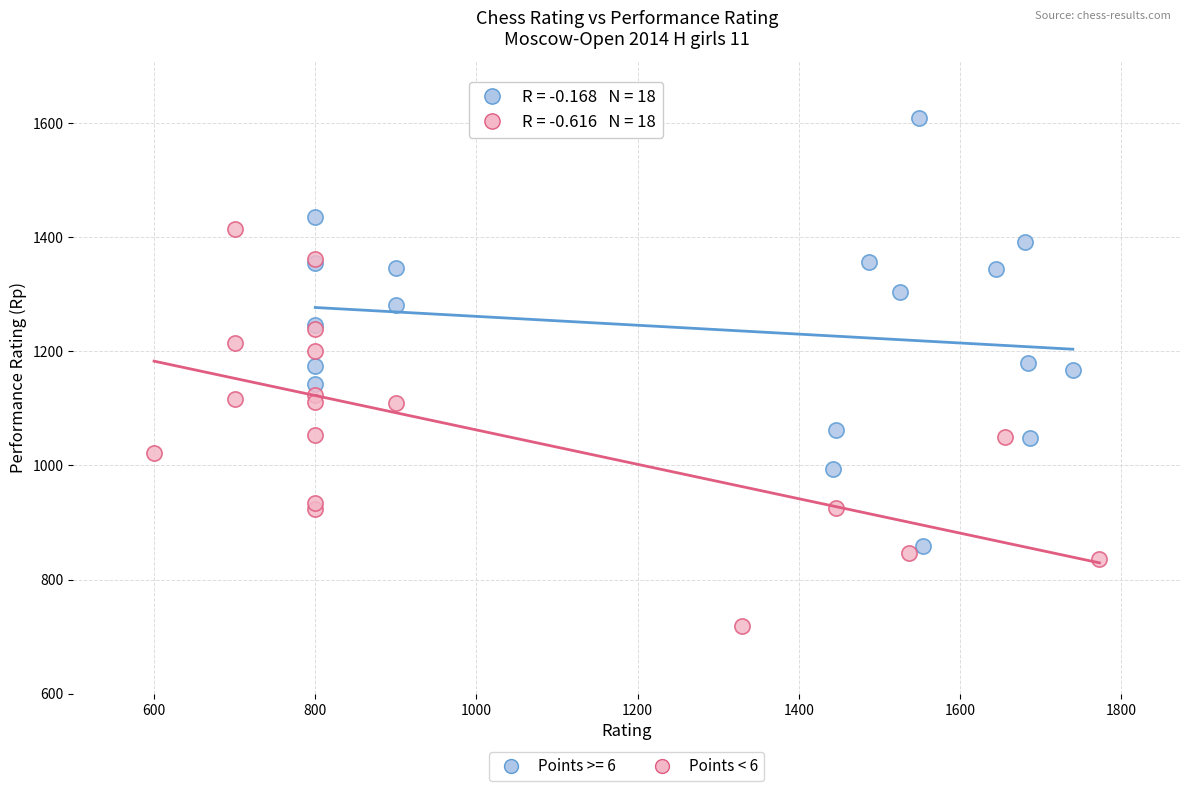

Which series has the largest Y range (max minus min)?

Points >= 6